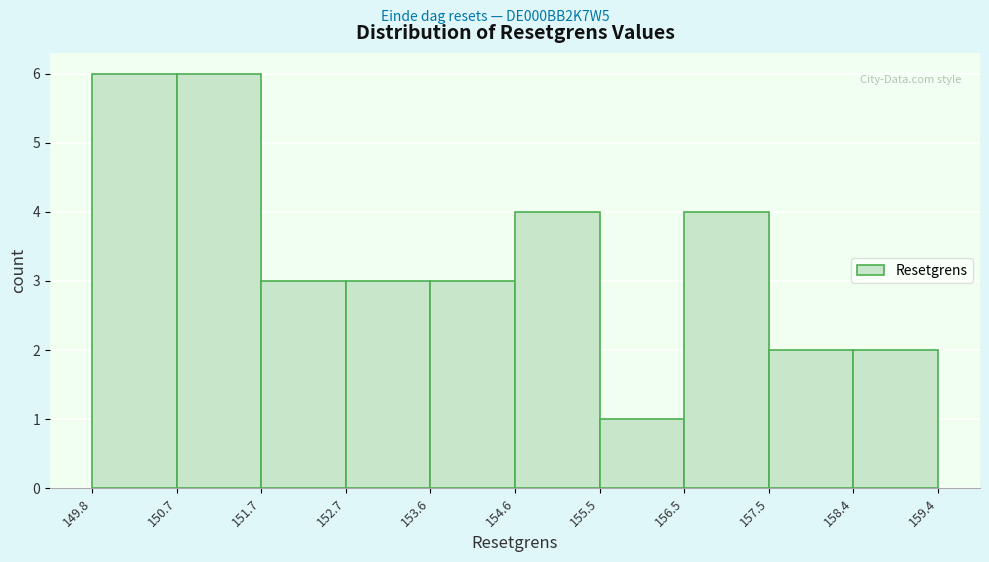

Reading left to right, transcribe this chart: for each bar, give the range it covers on the x-axis and its height. The values are not printed on the chart, so give them approximately, as read against the axis.

149.8 to 150.7: 6
150.7 to 151.7: 6
151.7 to 152.7: 3
152.7 to 153.6: 3
153.6 to 154.6: 3
154.6 to 155.5: 4
155.5 to 156.5: 1
156.5 to 157.5: 4
157.5 to 158.4: 2
158.4 to 159.4: 2